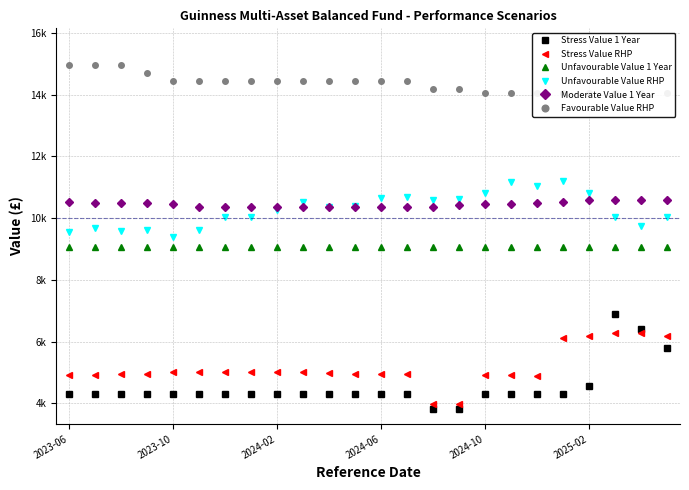

What is the difference between the maximum and second lowest values in the Favourable Value RHP series?

907.8